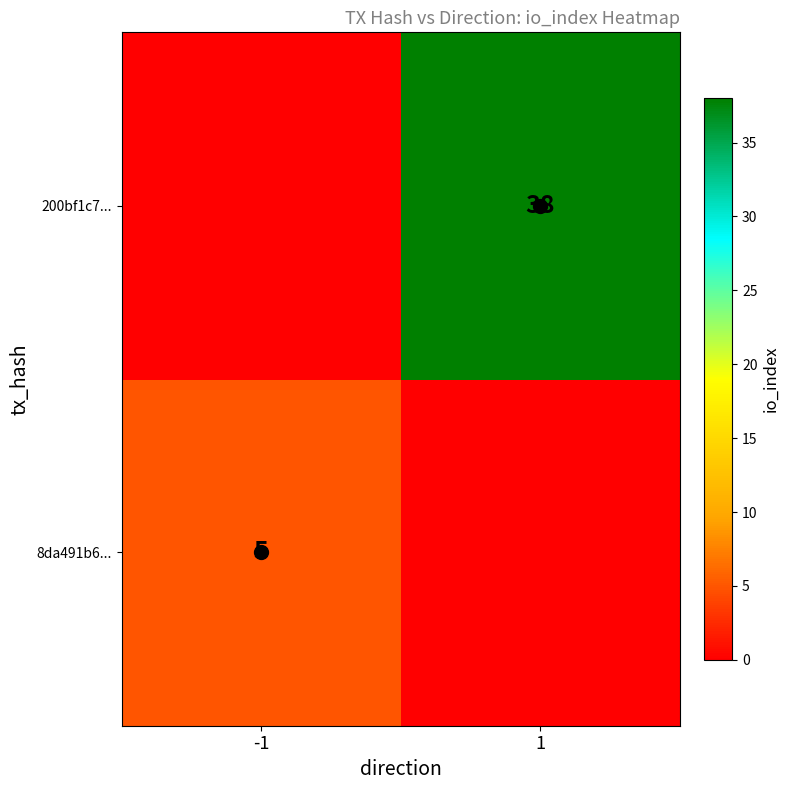

The 200bf1c7... series shows -22 at -1. True or false?

False